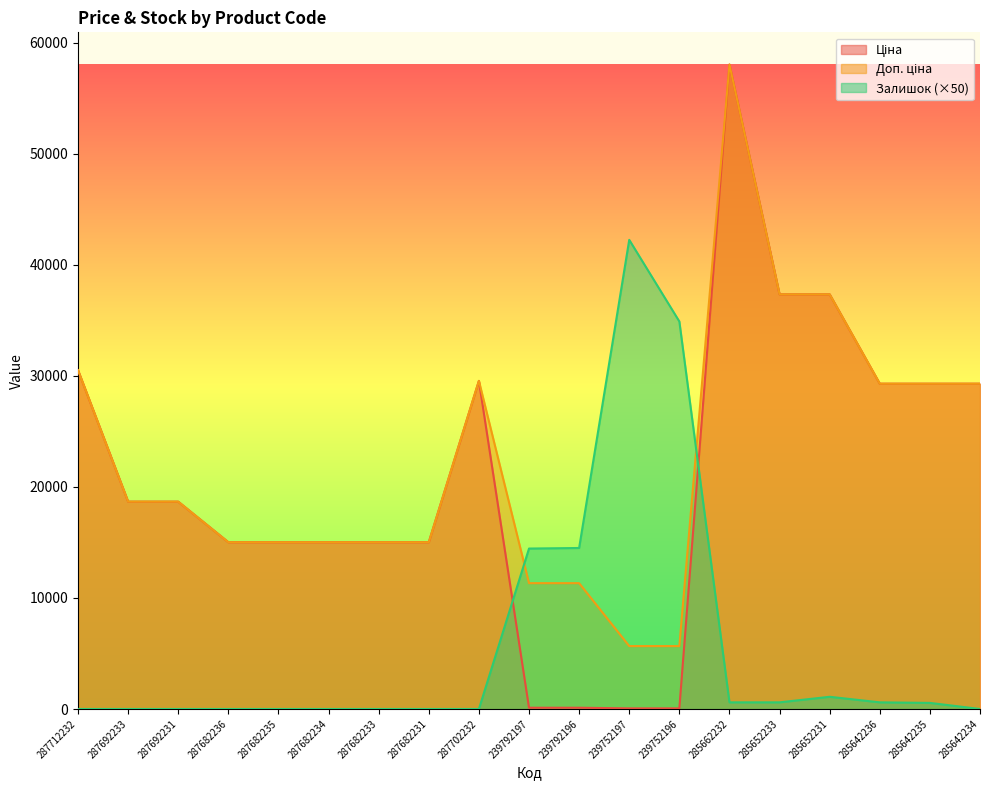

How many interior local peaks does the Ціна series have?

2